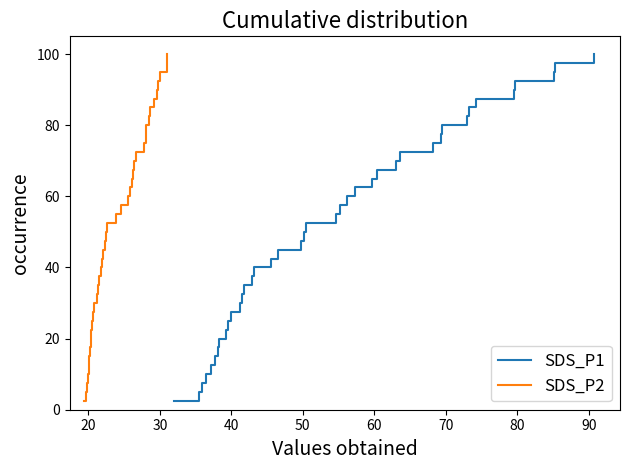

What is the minimum value for SDS_P2?

2.5